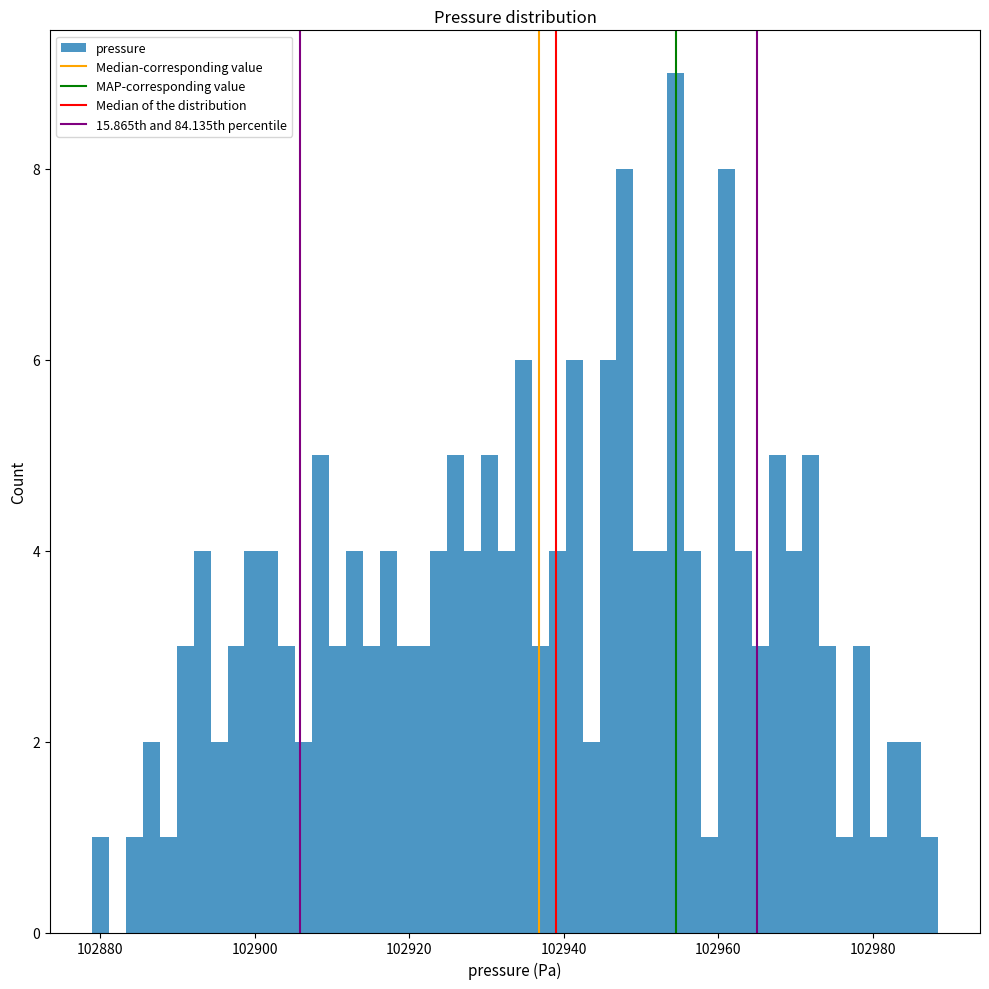

Read against the x-axis, roughly where is the centre of the tallest bar?

102954